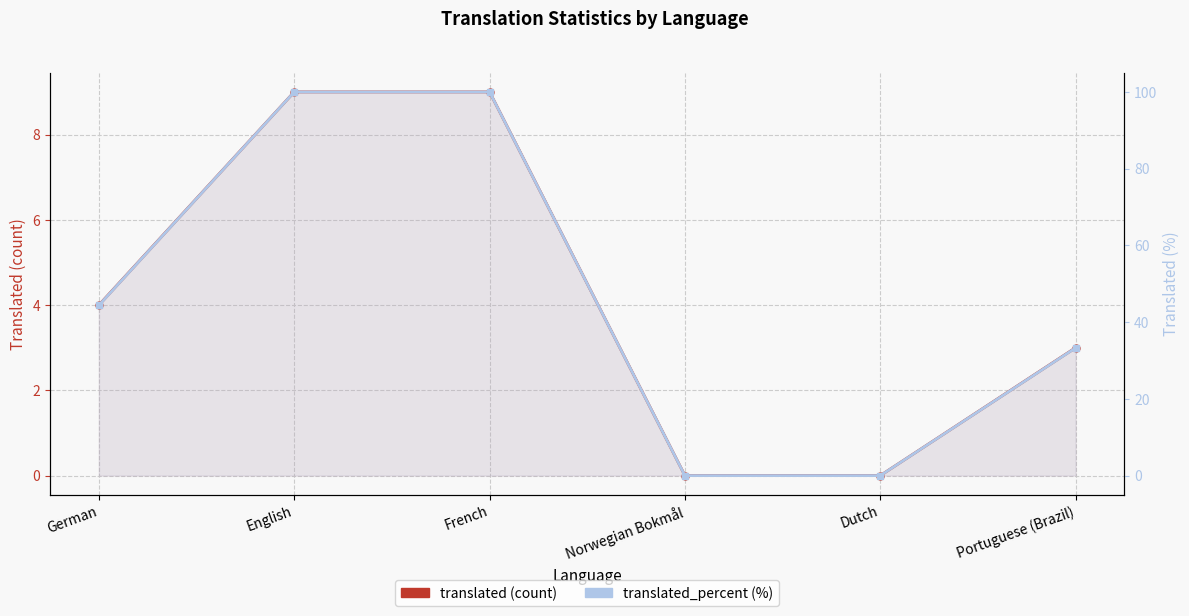

How many translated (count) values are between 0 and 9?

6